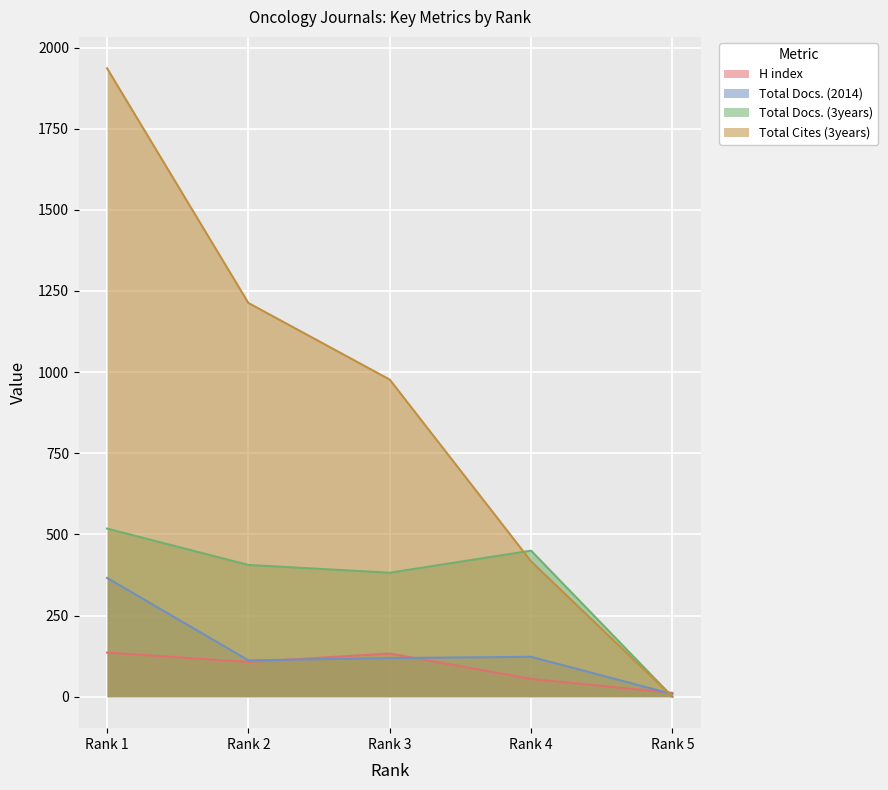

At which category does the chart reach its peak across all series?

Rank 1